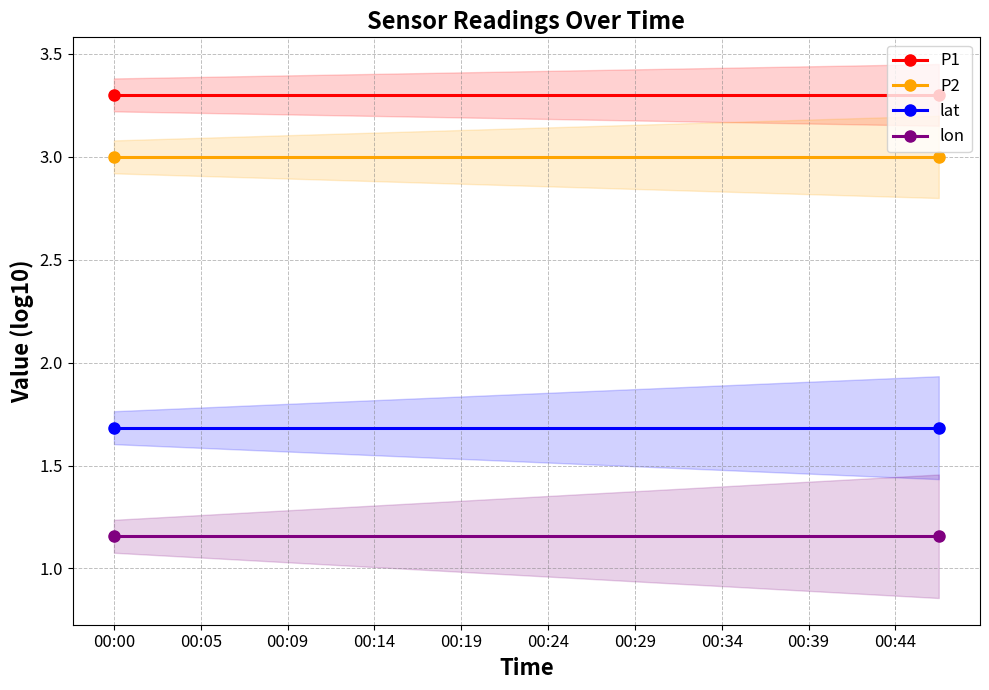

True or false: P2 and P1 intersect in this chart.

False